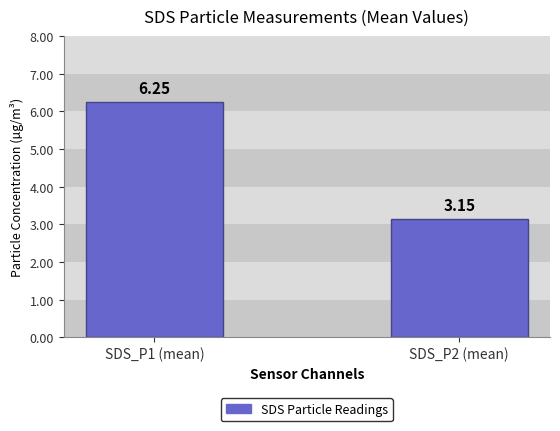

What is the average value?

4.7